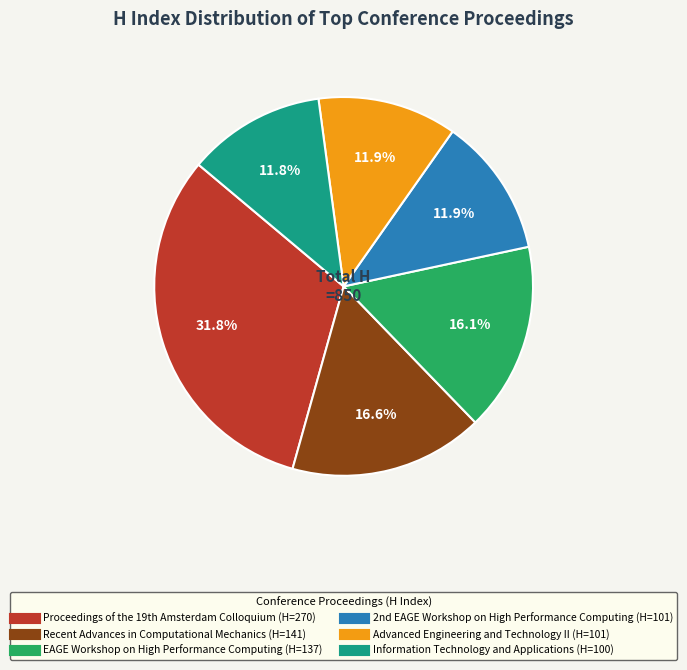

Between Recent Advances in Computational Mechanics and Advanced Engineering and Technology II, which is larger?

Recent Advances in Computational Mechanics